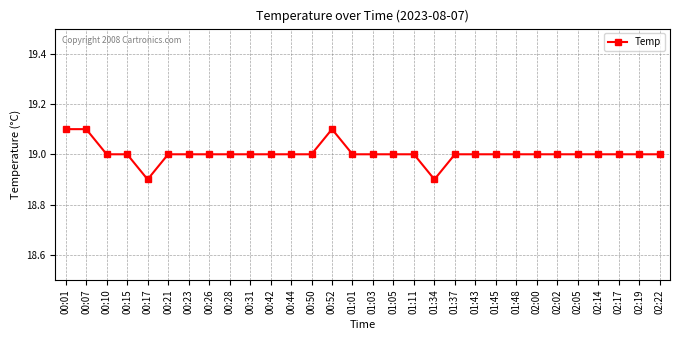

What is the sum of all values?

570.1